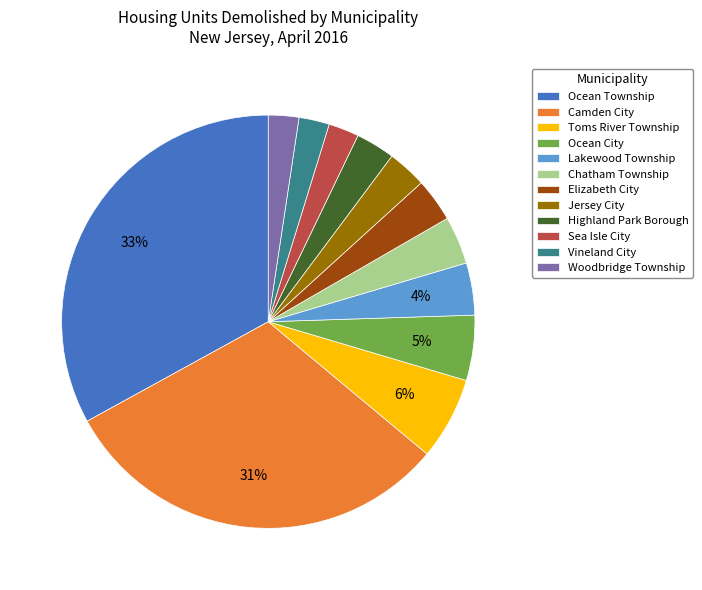

To the nearest percent, what is the average slice percentage?

8%